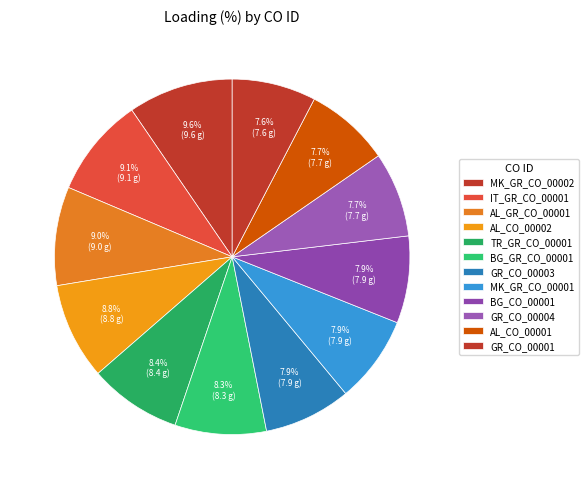

Count the number of slices in the pie.

12